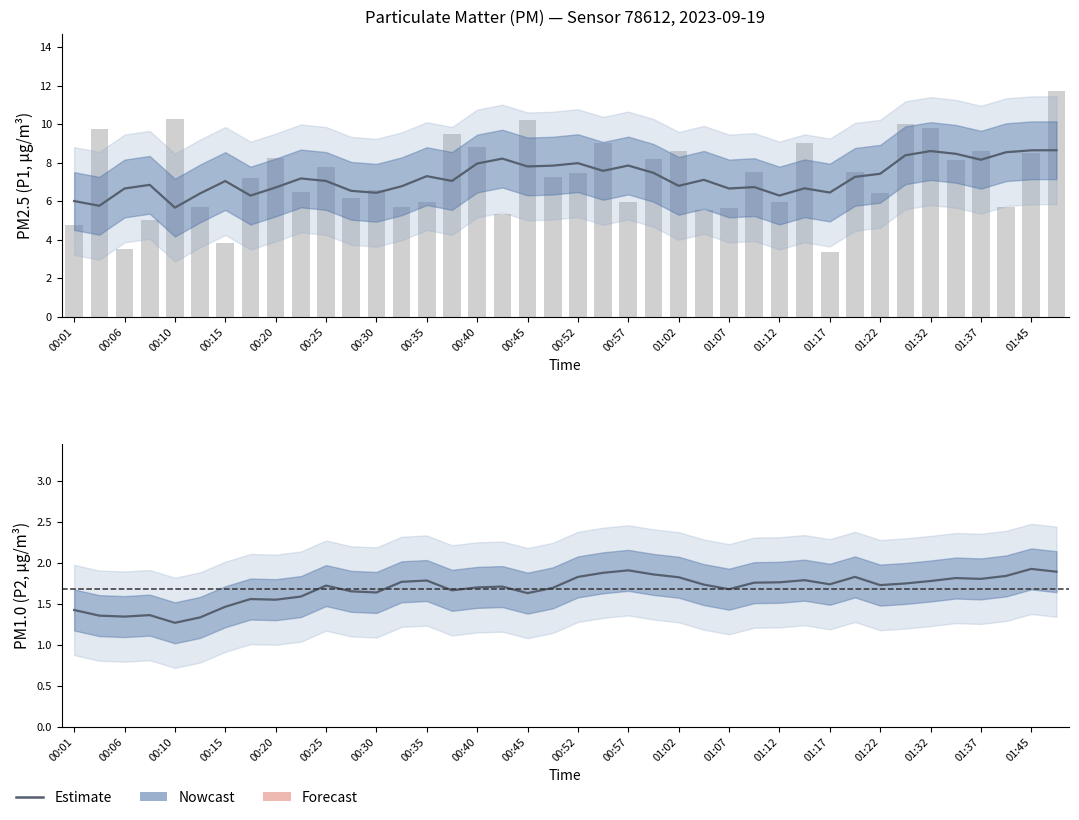

List the labels in order of value, smallest first.

01:17, 00:06, 00:15, 00:01, 00:08, 00:42, 01:04, 01:07, 00:32, 00:13, 01:40, 01:12, 00:35, 00:57, 00:28, 01:22, 00:23, 00:30, 00:18, 00:47, 00:52, 01:09, 01:20, 00:25, 01:35, 01:00, 00:20, 01:45, 01:02, 01:37, 00:40, 01:14, 00:55, 00:37, 00:03, 01:32, 01:30, 00:45, 00:10, 01:47